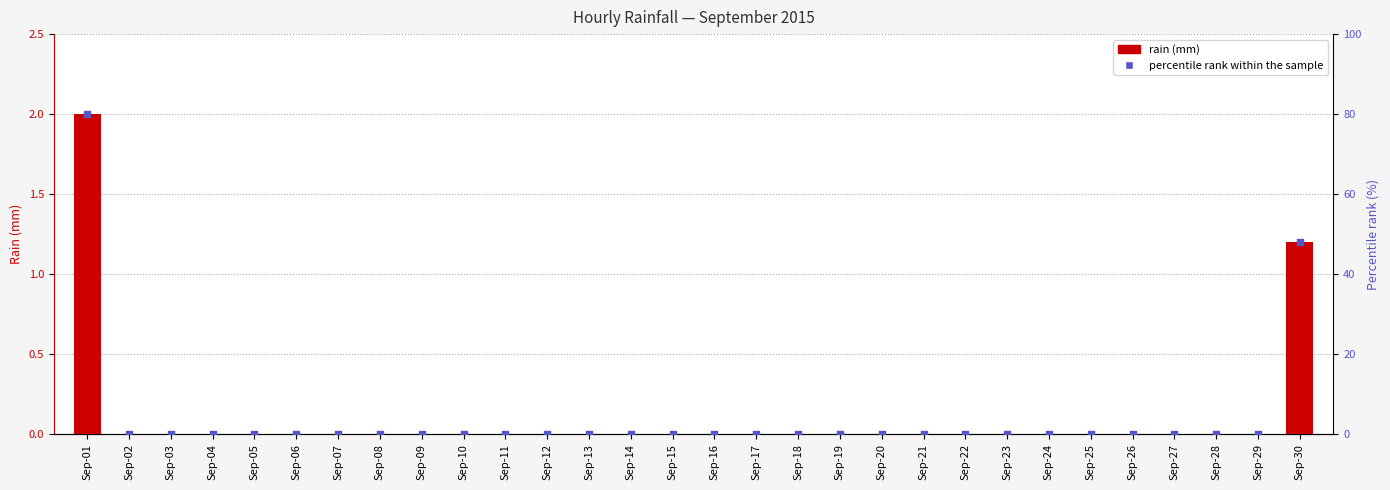

Is the value of rain at Sep-11 greater than the value of percentile rank within the sample at Sep-08?

No